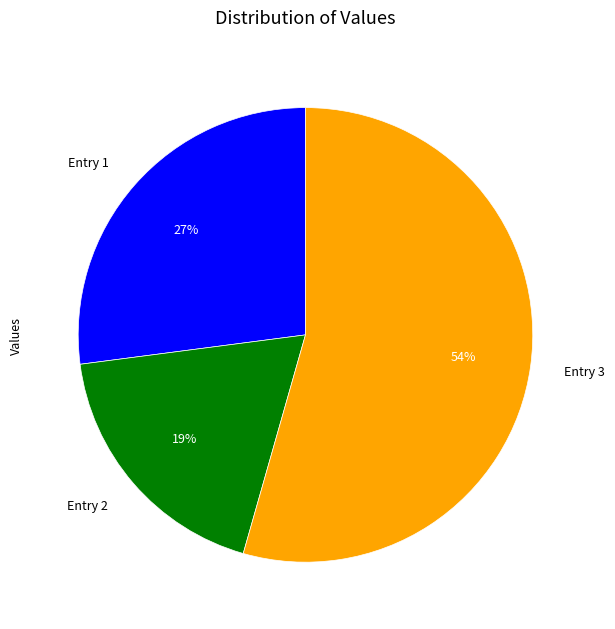

Is there any slice that represents more than half of the pie?

Yes